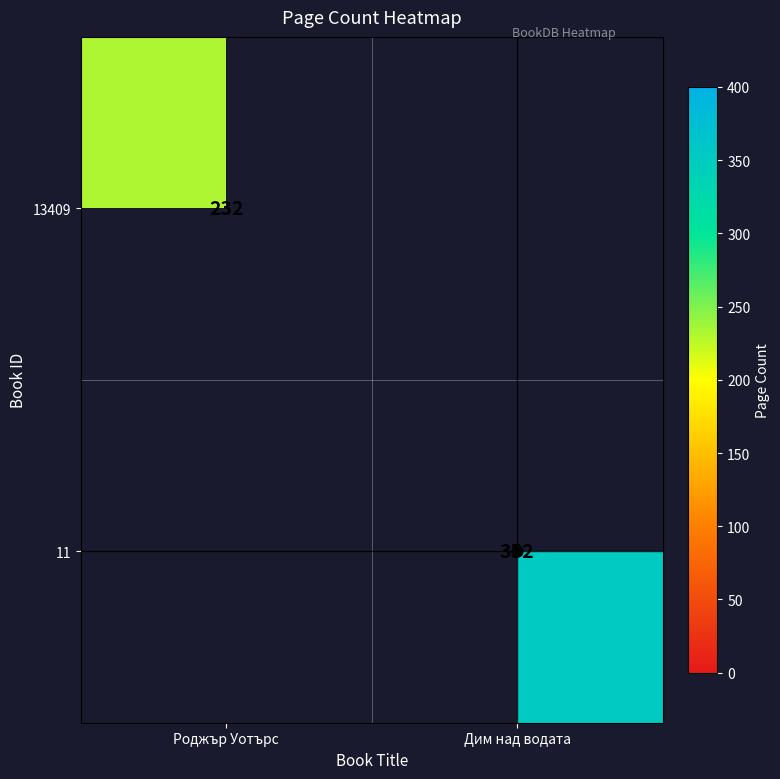

The value of 13409 at Роджър Уотърс is 385. True or false?

False